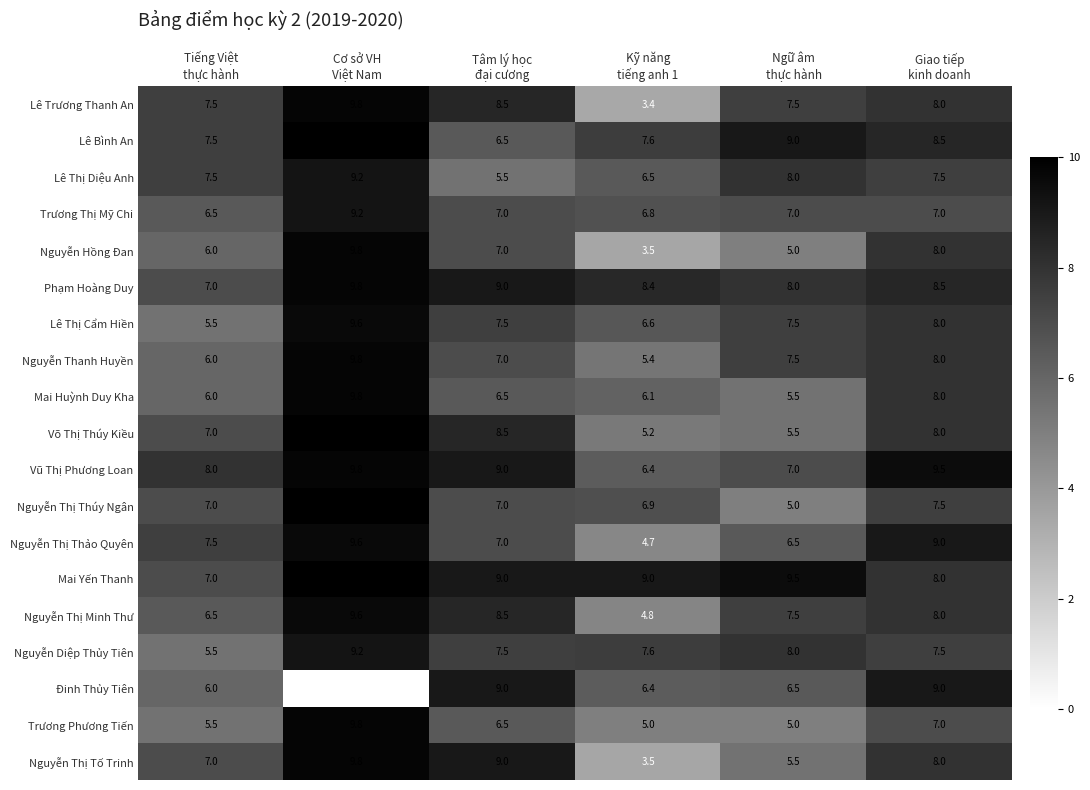

How many data points in Lê Thị Cẩm Hiền are above 7?

4